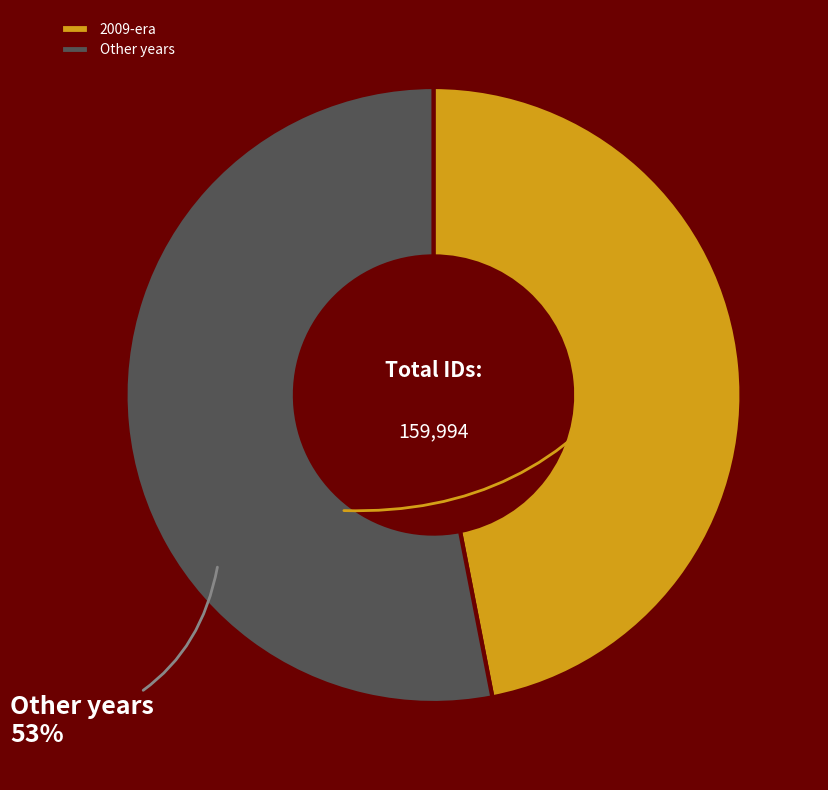

Count the number of slices in the pie.

2